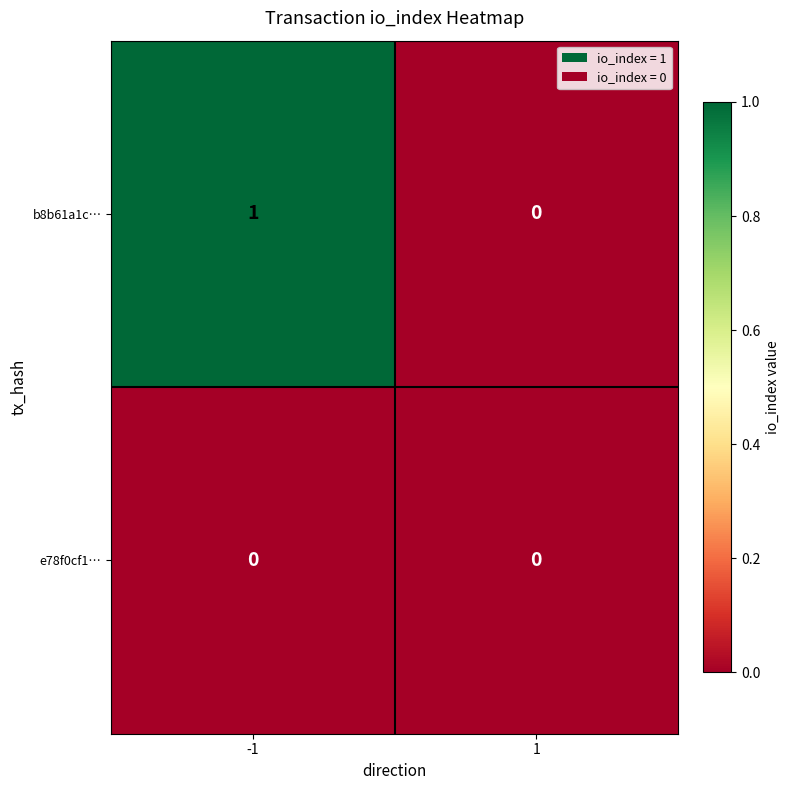

Is it true that e78f0cf1… equals 0 at -1?

True